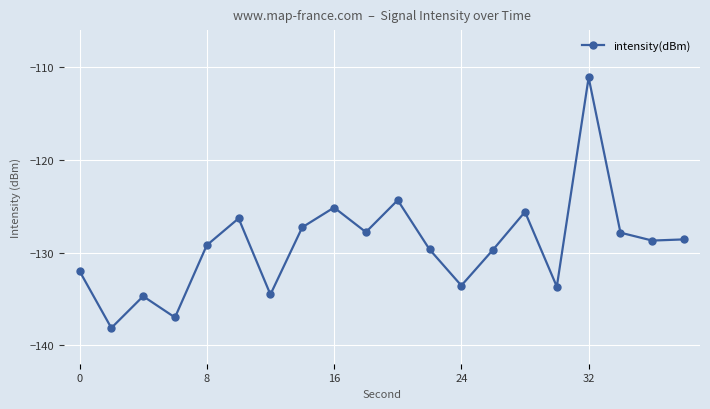

What is the average value?

-129.2